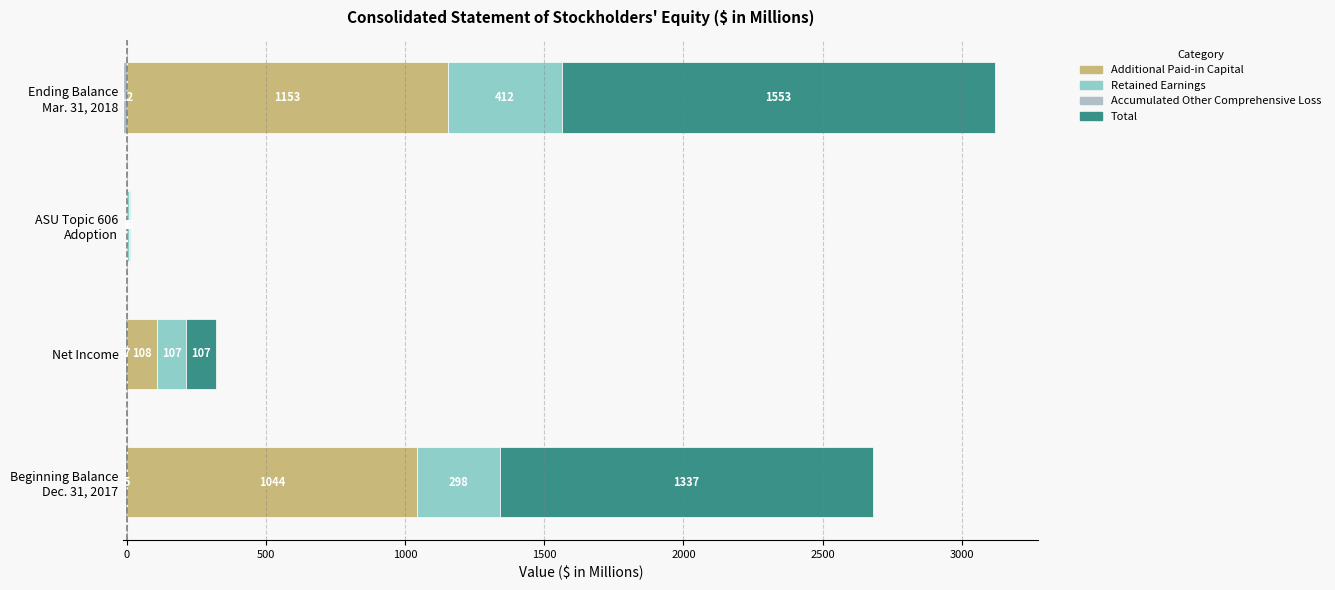

What is the sum of all Retained Earnings values?

823.0